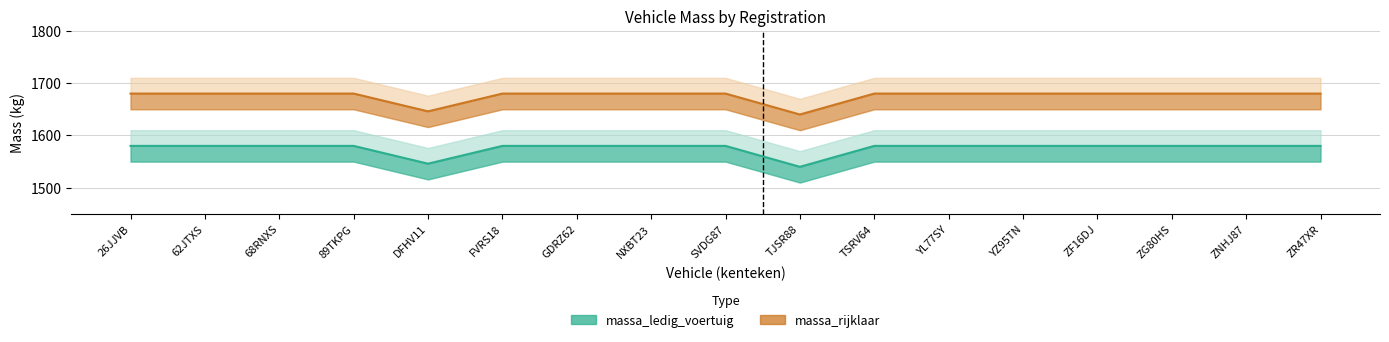

What is the value of the massa_rijklaar point at the 12th from the left?

1680